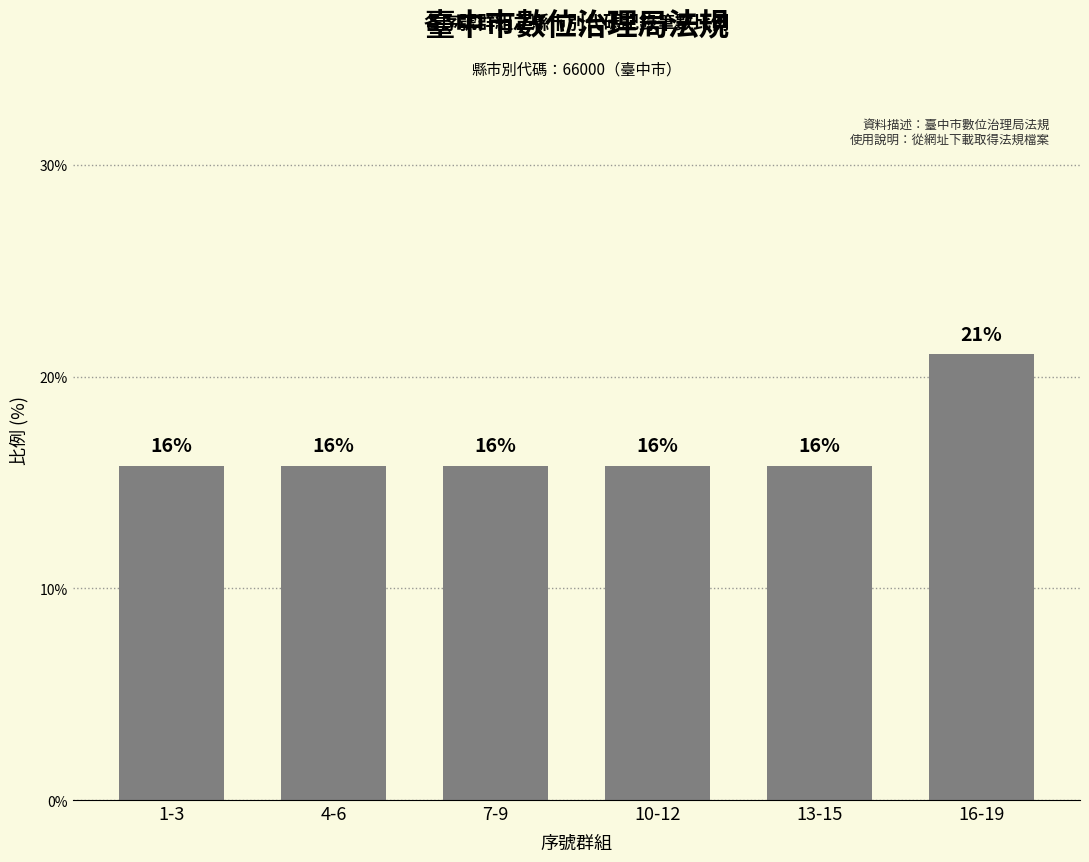

What is the value of the 1st bar from the left?

15.8